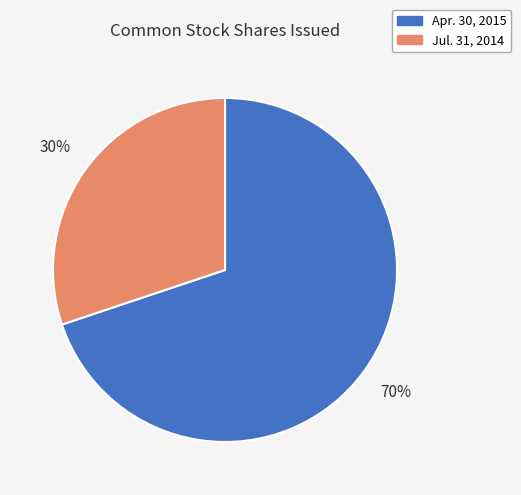

Which slice is the smallest?

Jul. 31, 2014